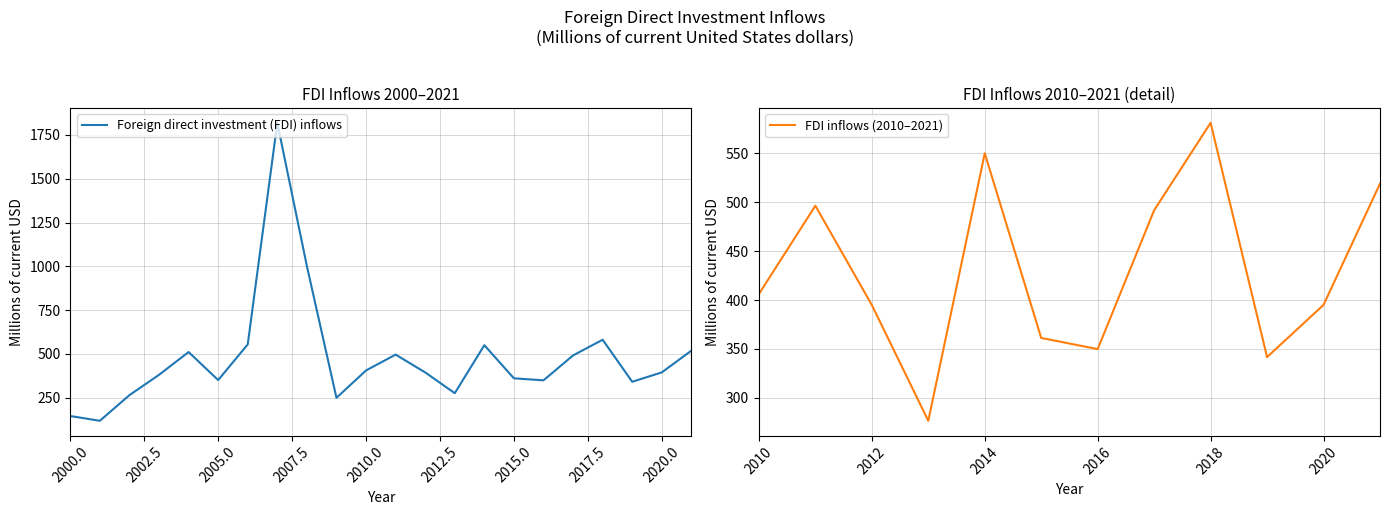

At which label does the data first exceed 395?

2004